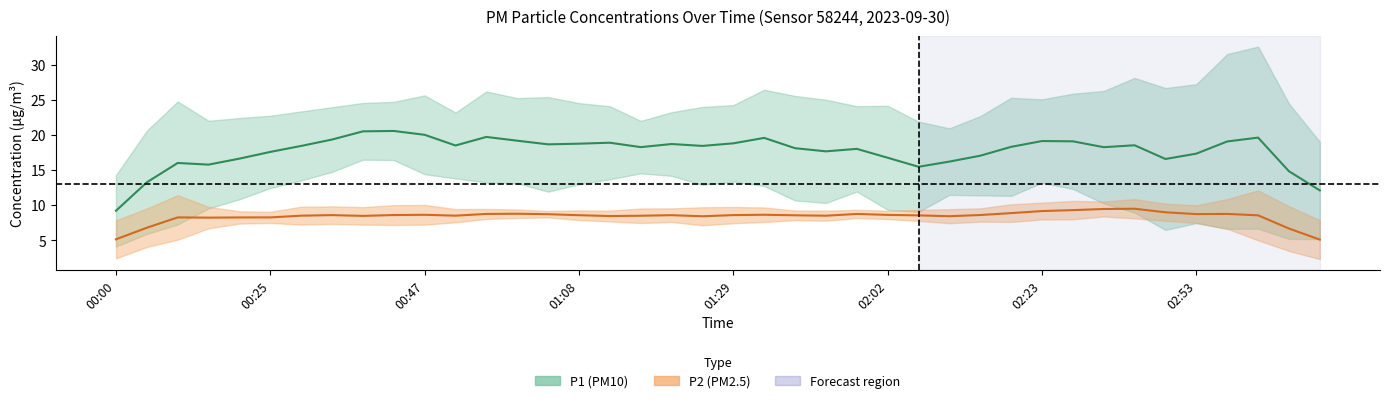

At 00:30, list the series in order from smallest to largest.

P2, P1